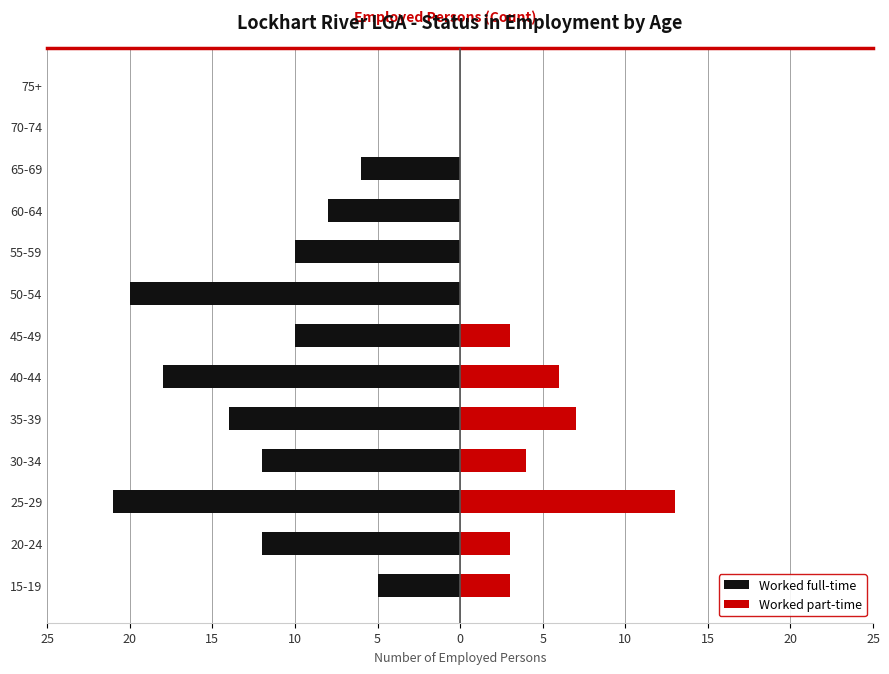

What is the lowest value of the Worked full-time series?

-21